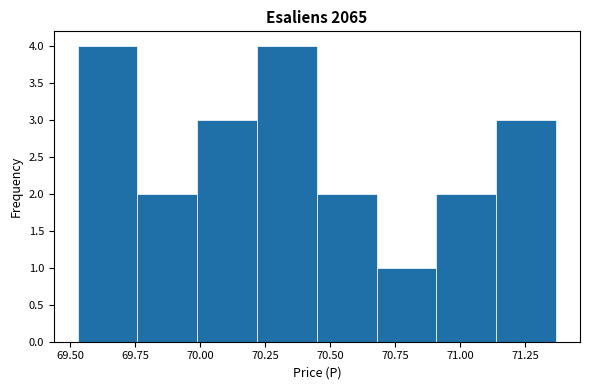

How tall is the bar that spans 69.53 to 69.76 on the x-axis? Neither the bar edges nor the heights are printed on the chart, so give them approximately, as read against the axes.

4